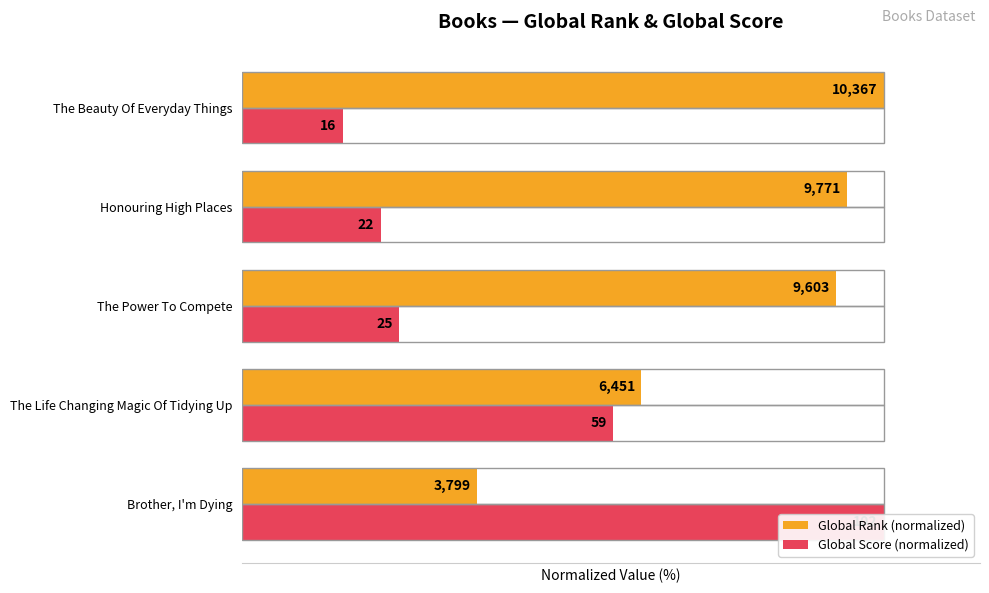

What is the difference between the highest and lowest values at Brother, I'm Dying?

63.4